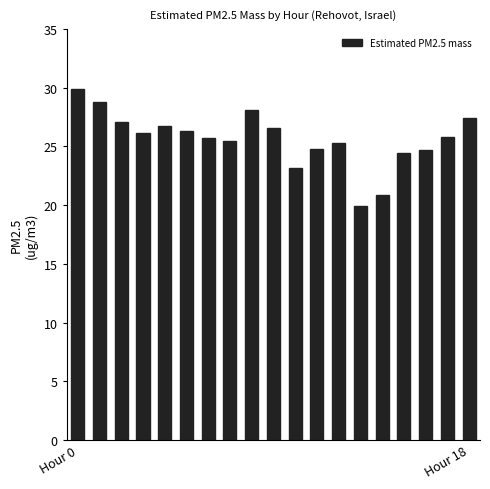

What is the average value?

25.6